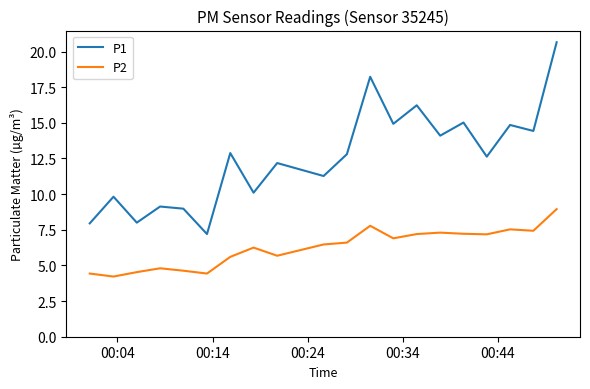

True or false: P1 and P2 cross at least once.

False